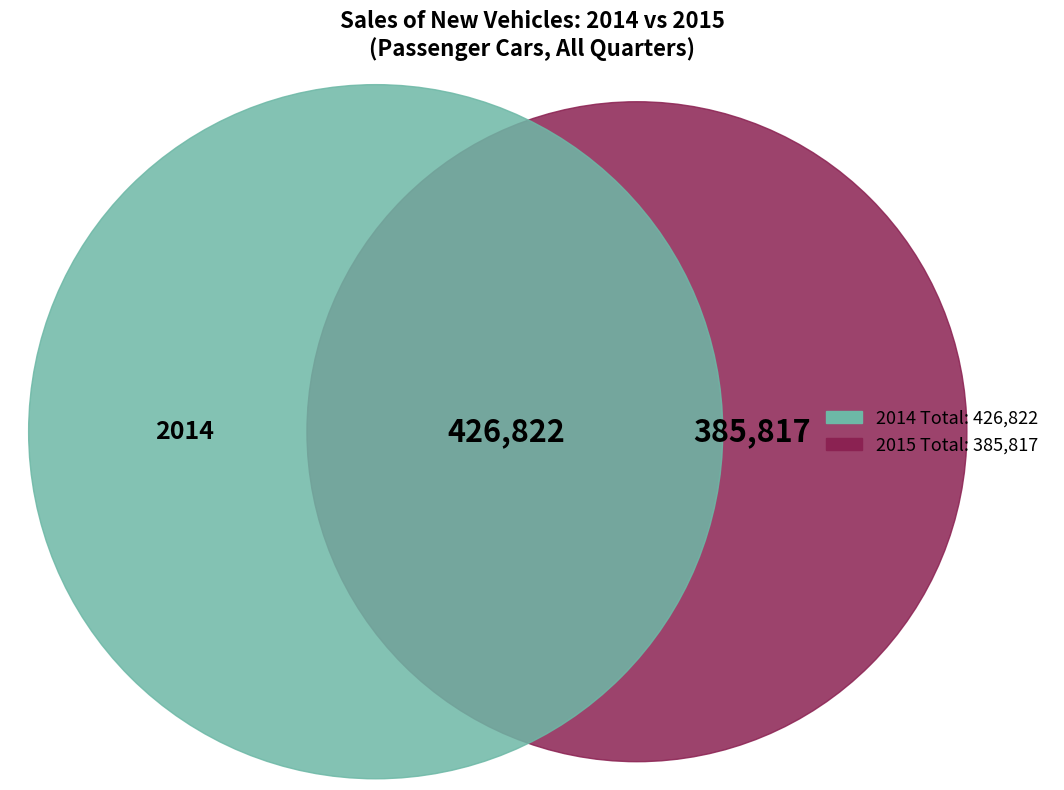

Count the number of slices in the pie.

4